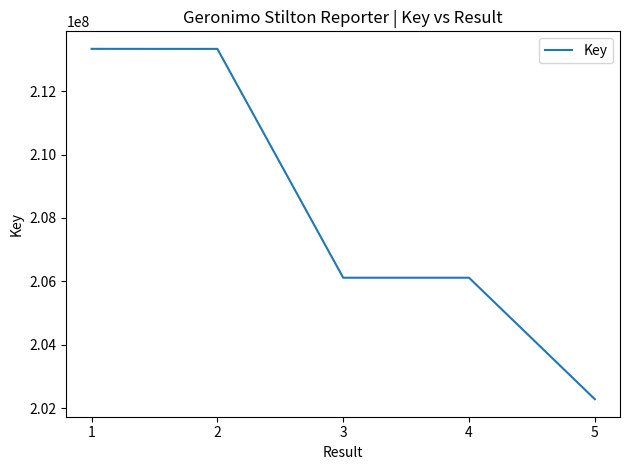

What is the sum of the values at 3 and 5?

408392756